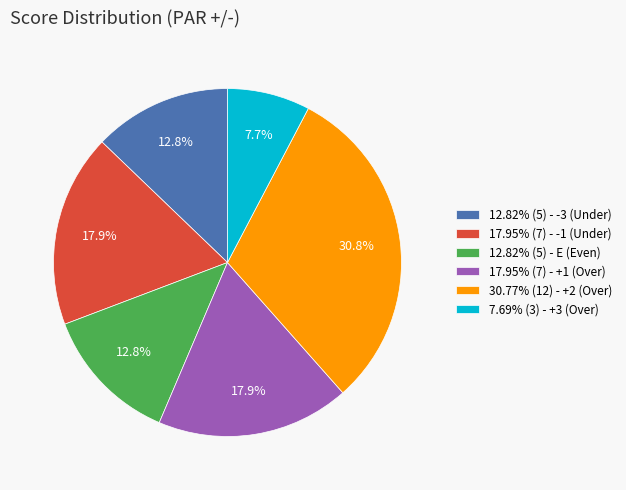

Approximately how many times larger is the value at 12.82% (5) - E (Even) compared to 7.69% (3) - +3 (Over)?

1.7